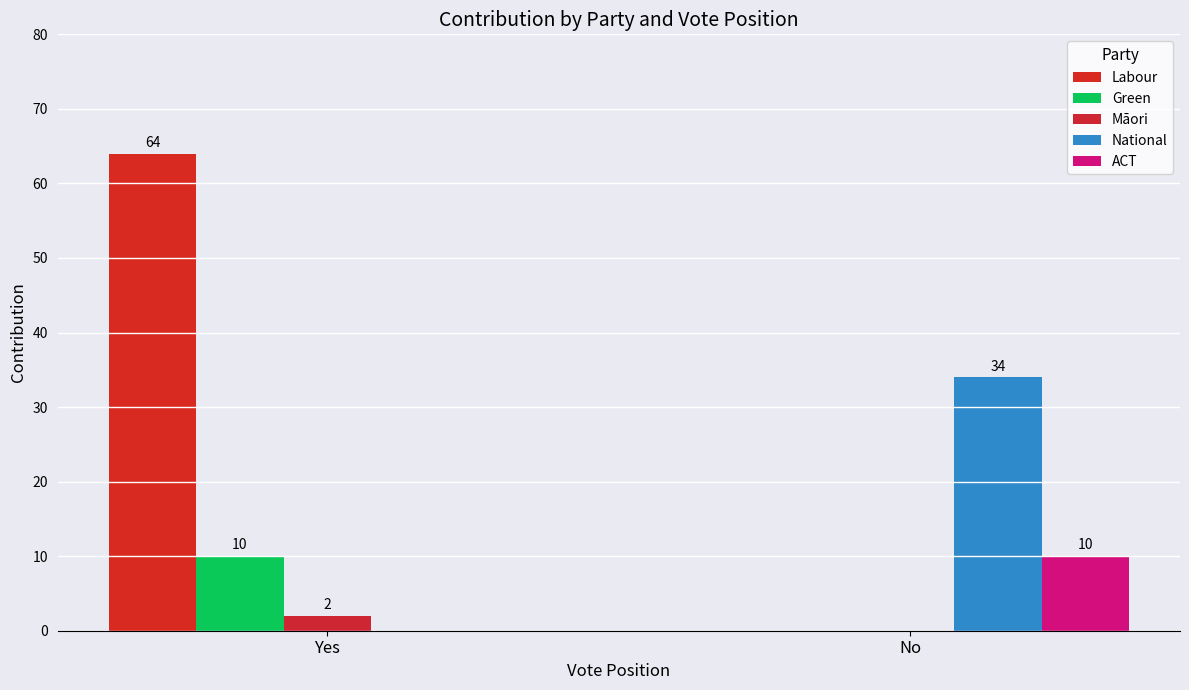

How many groups of bars are there?

2